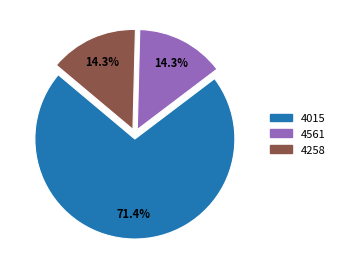

What percentage is NOT represented by 4561?

85.7%